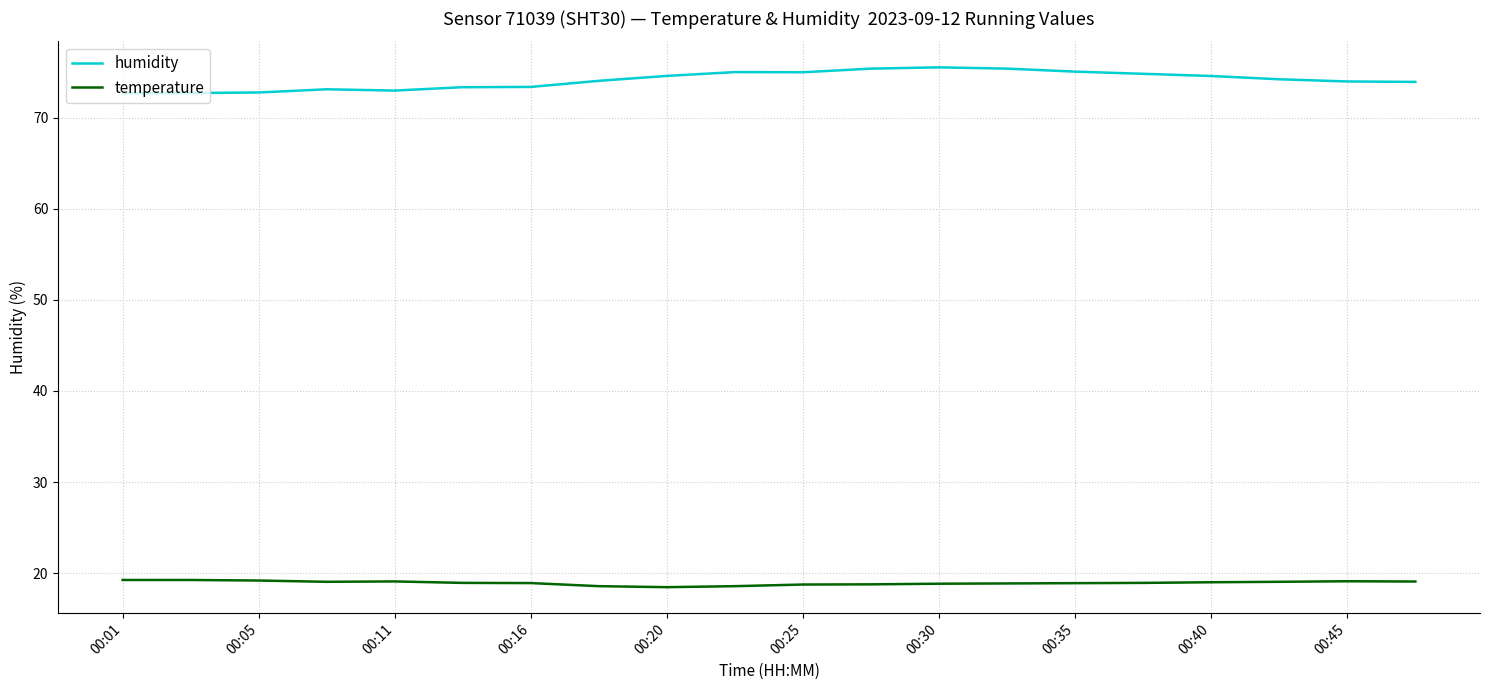

True or false: temperature and humidity cross at least once.

False